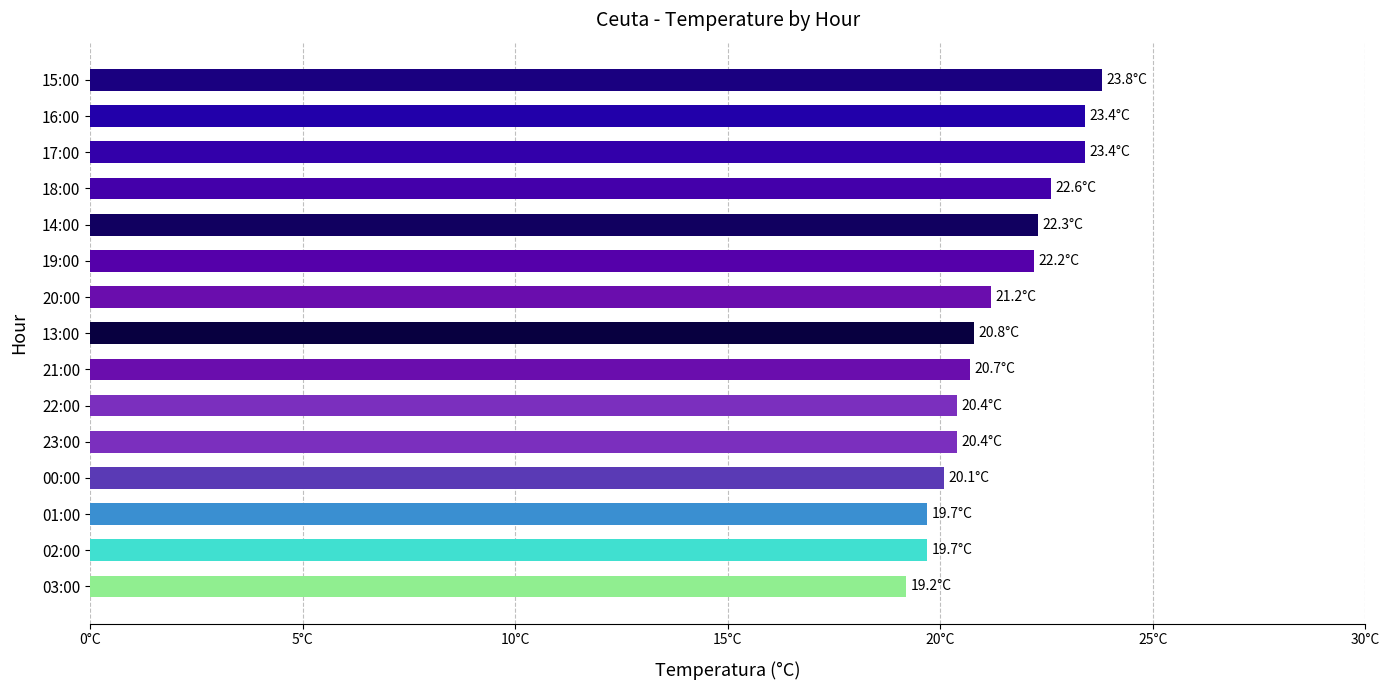

Are the bars horizontal?

Yes